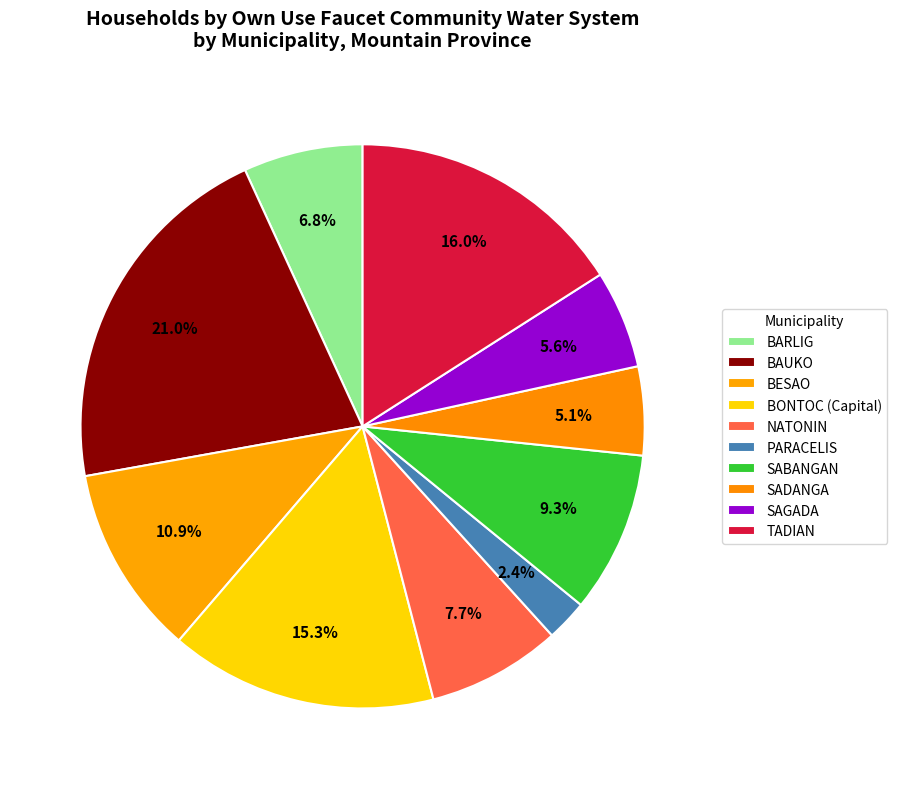

How many slices are in this pie chart?

10